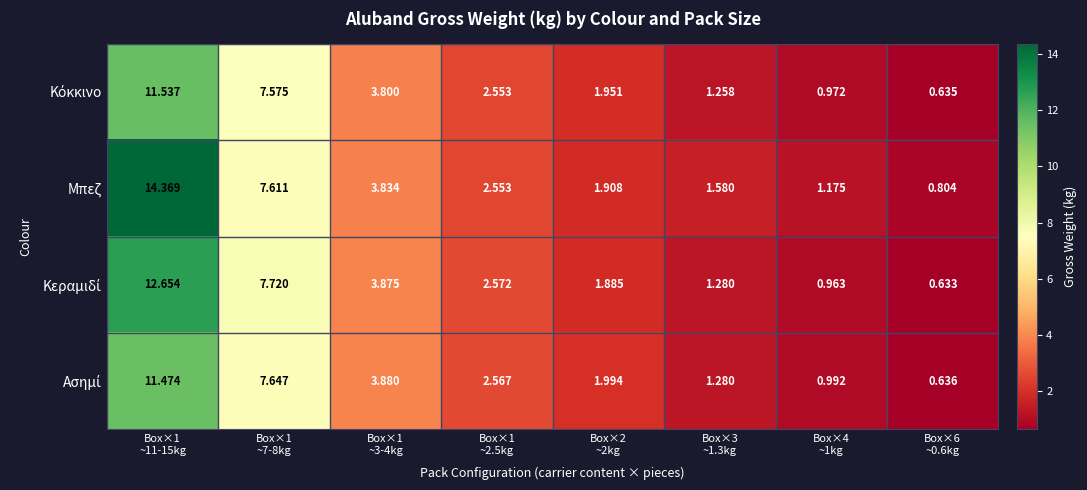

Which series has the largest total across all categories?

Μπεζ